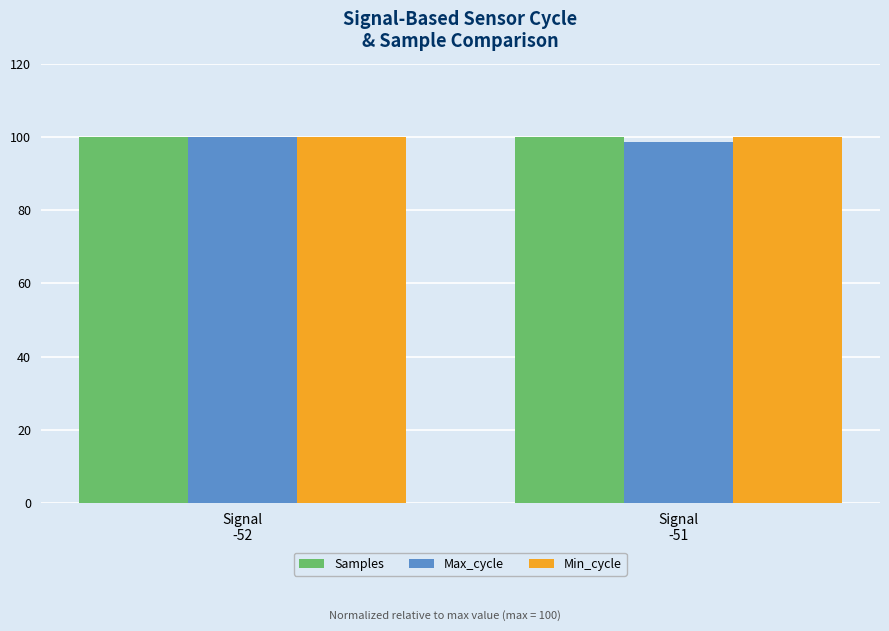

Where is Max_cycle nearest to the value 99?

Signal
-51